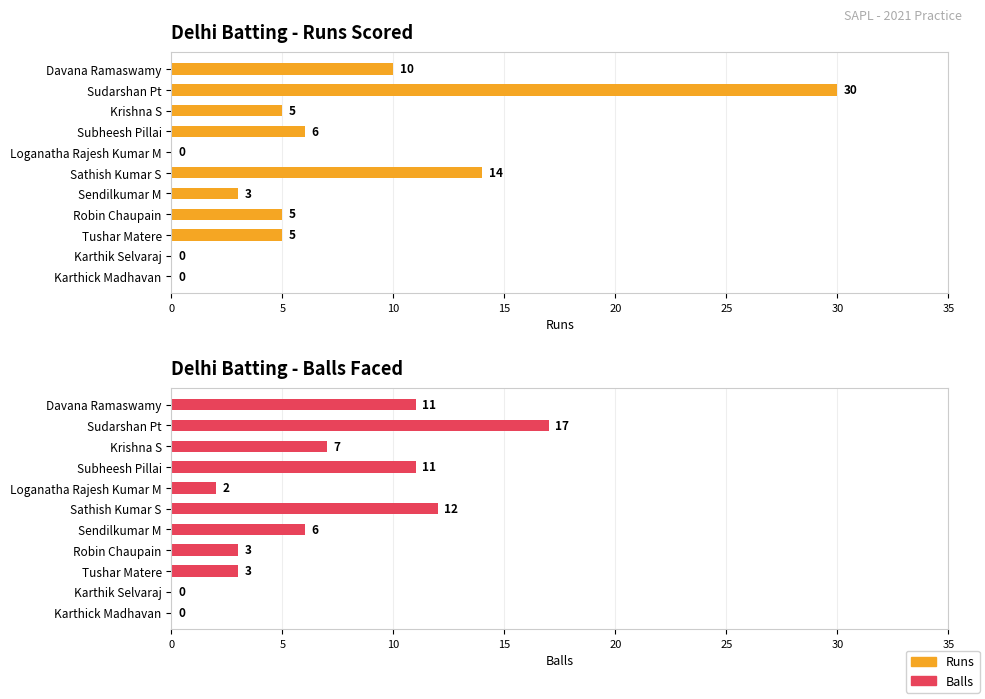

Is it true that Balls equals 0 at Karthick Madhavan?

True